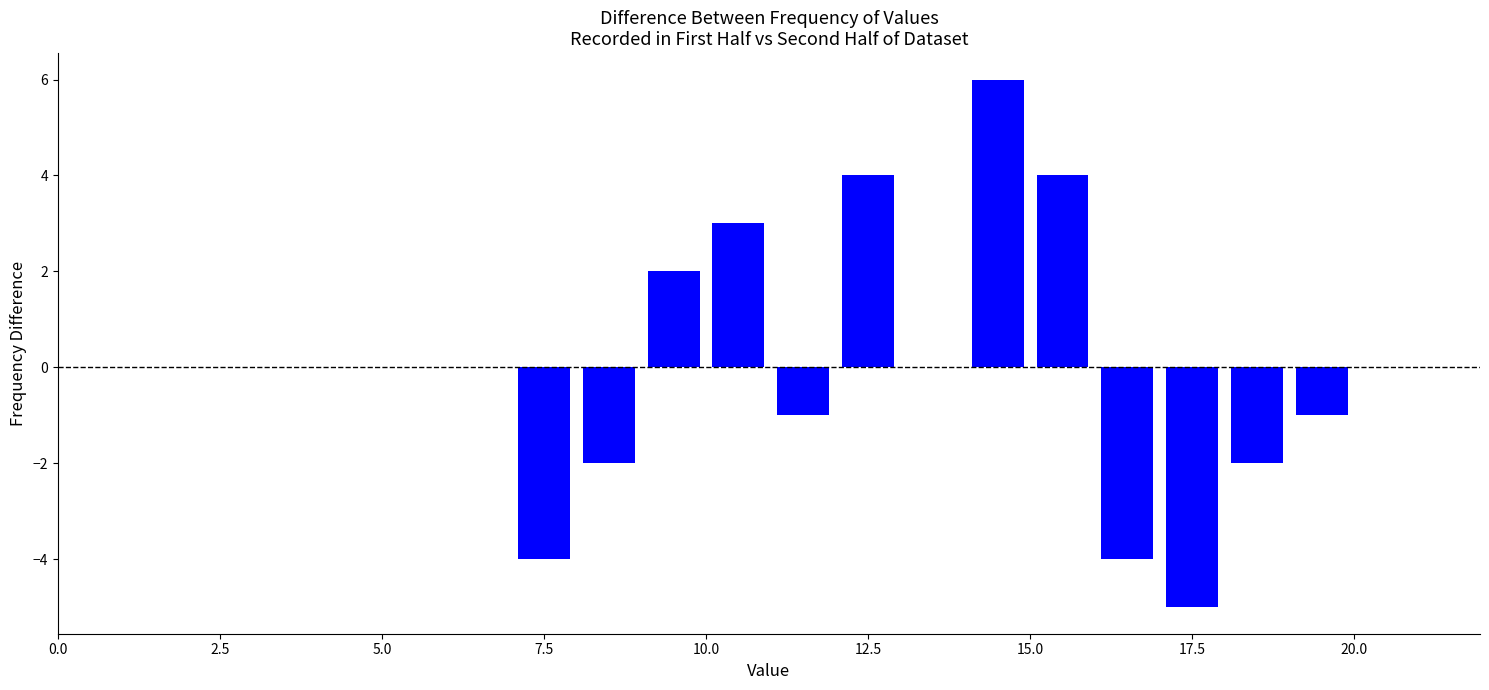

Around what value on the x-axis is the tallest bar? Give the approximate position of its centre, as read against the axis.

14.5